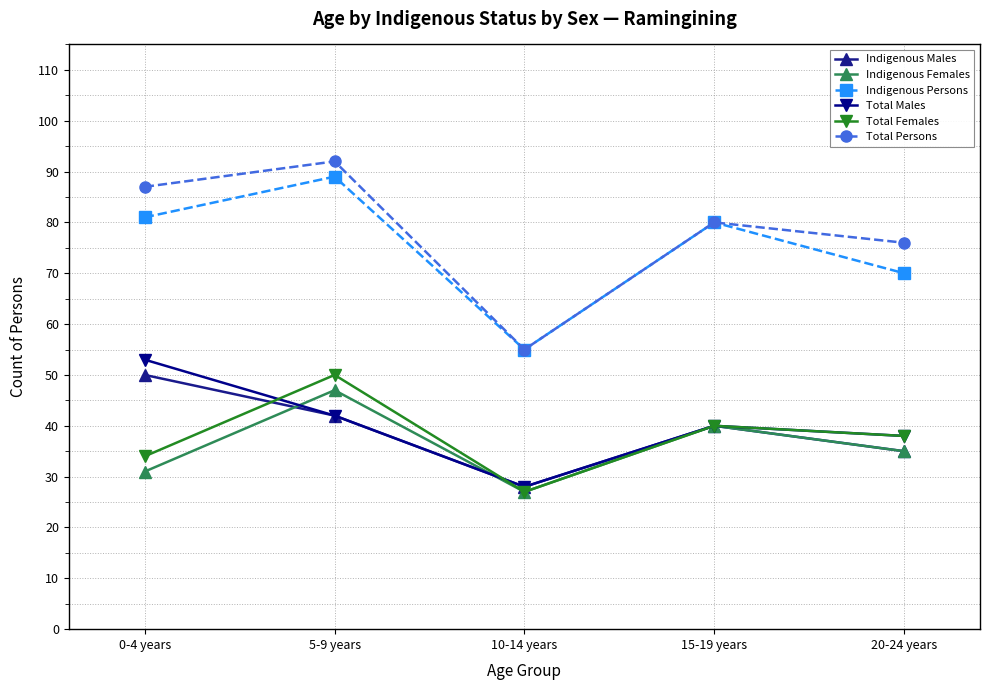

What are all the series names shown in the legend?

Indigenous Males, Indigenous Females, Indigenous Persons, Total Males, Total Females, Total Persons